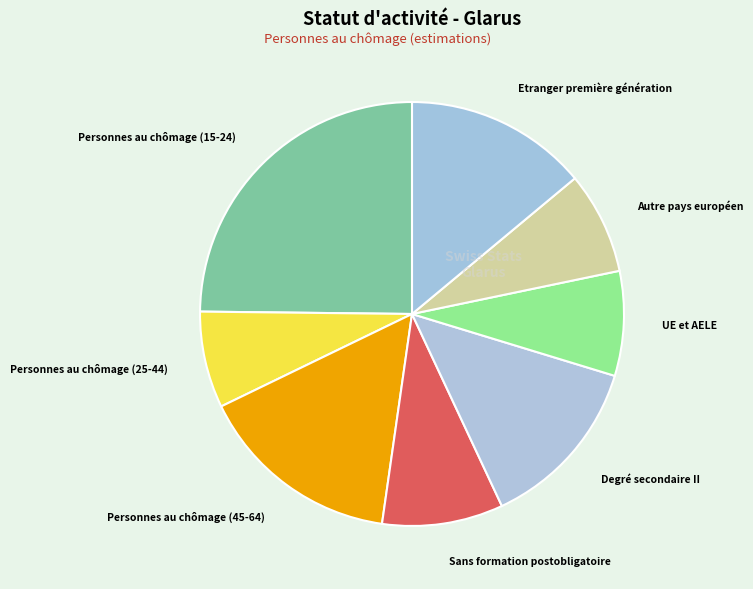

Combined, do Personnes au chômage (25-44) and Degré secondaire II account for over 50%?

No